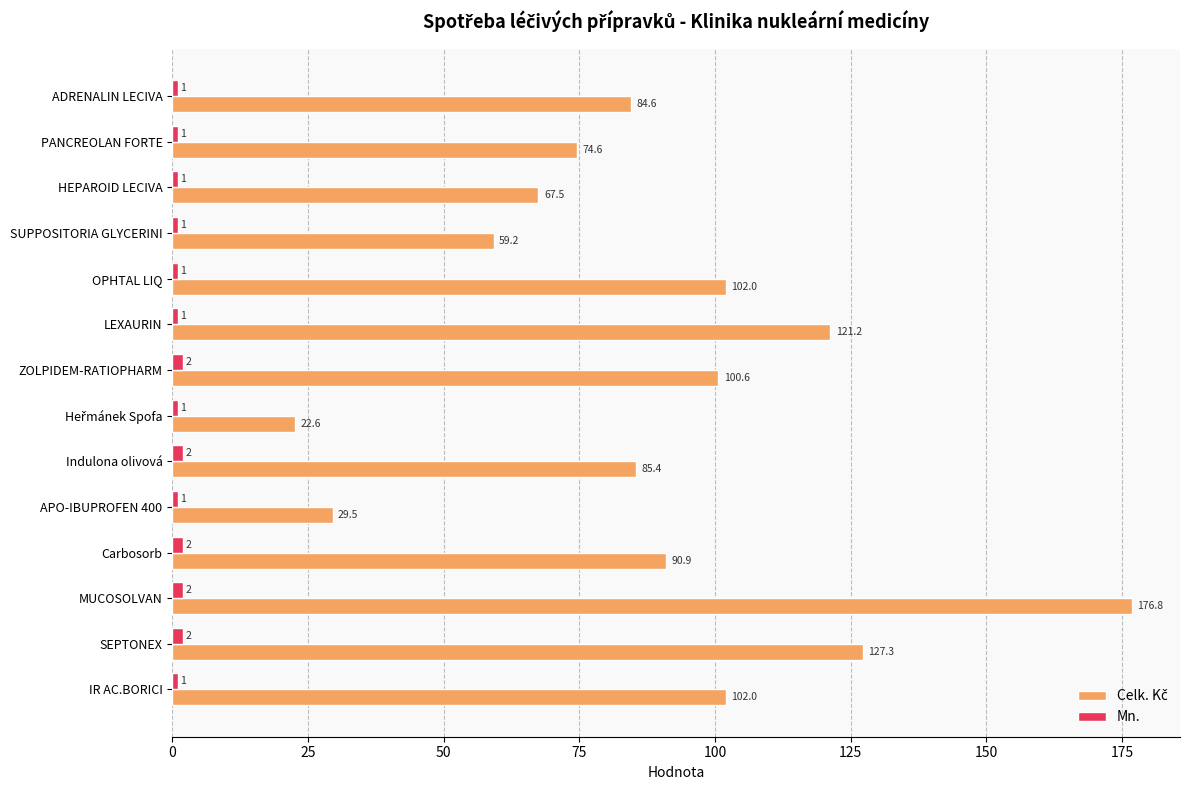

What is the highest value of the Mn. series?

2.0